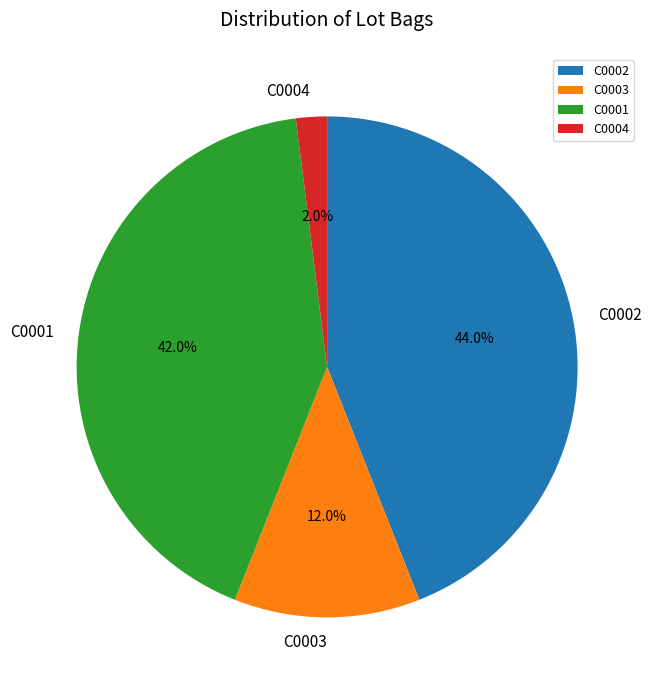

To the nearest percent, what is the average slice percentage?

25%